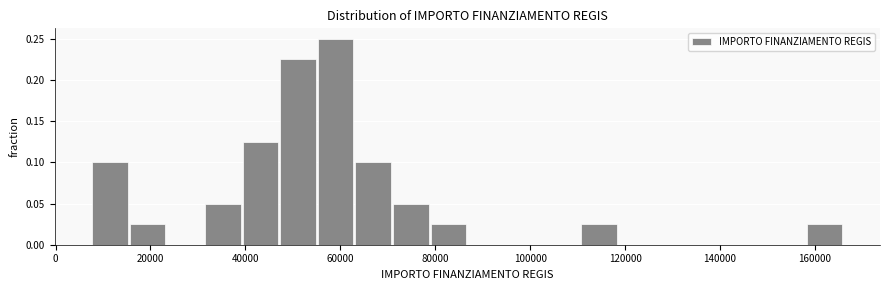

Read against the x-axis, roughly where is the centre of the tallest bar?

60000